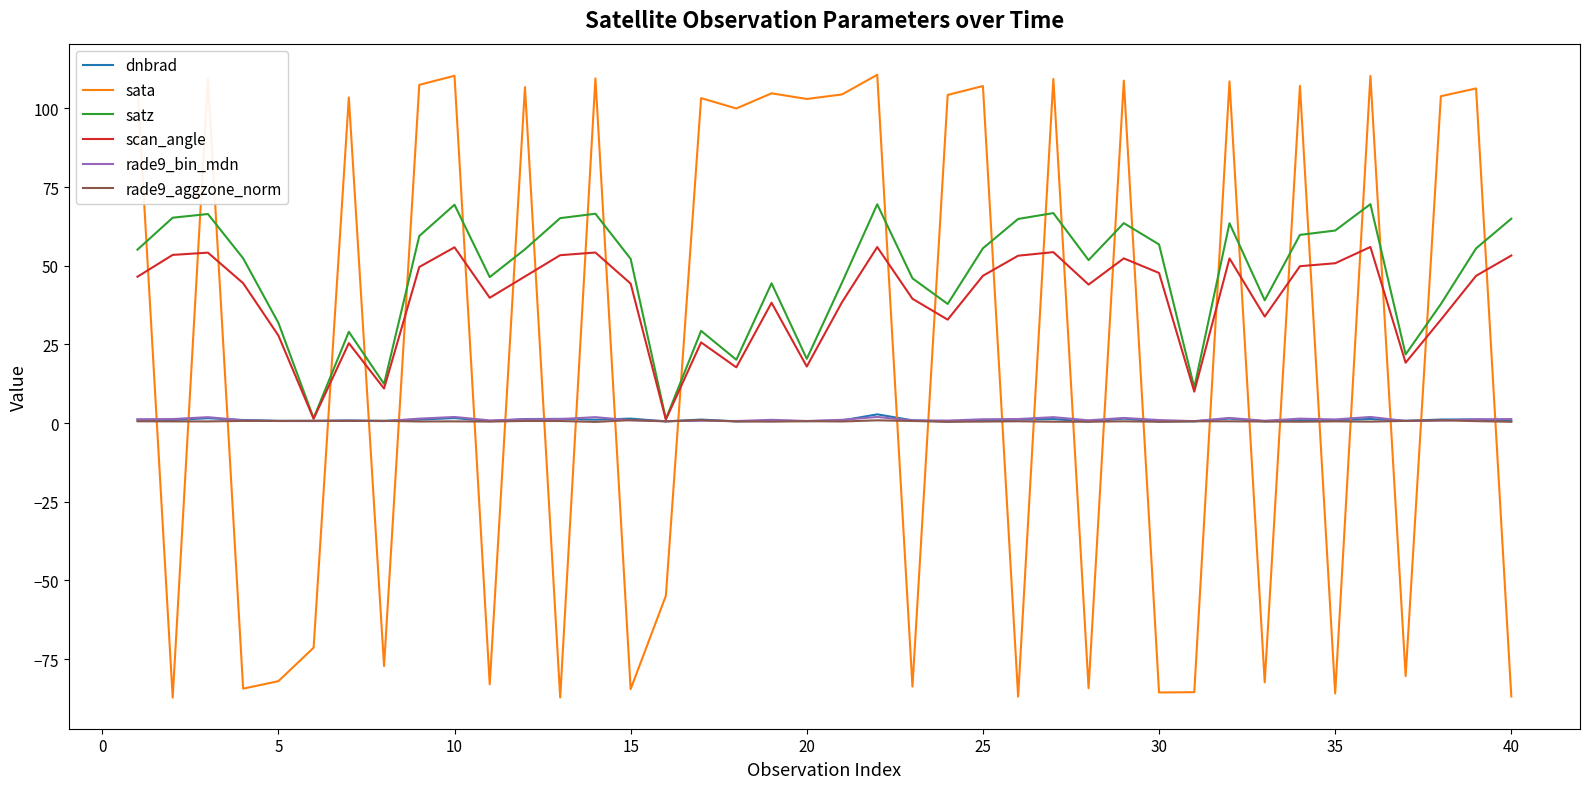

What is the greatest value displayed?

110.7